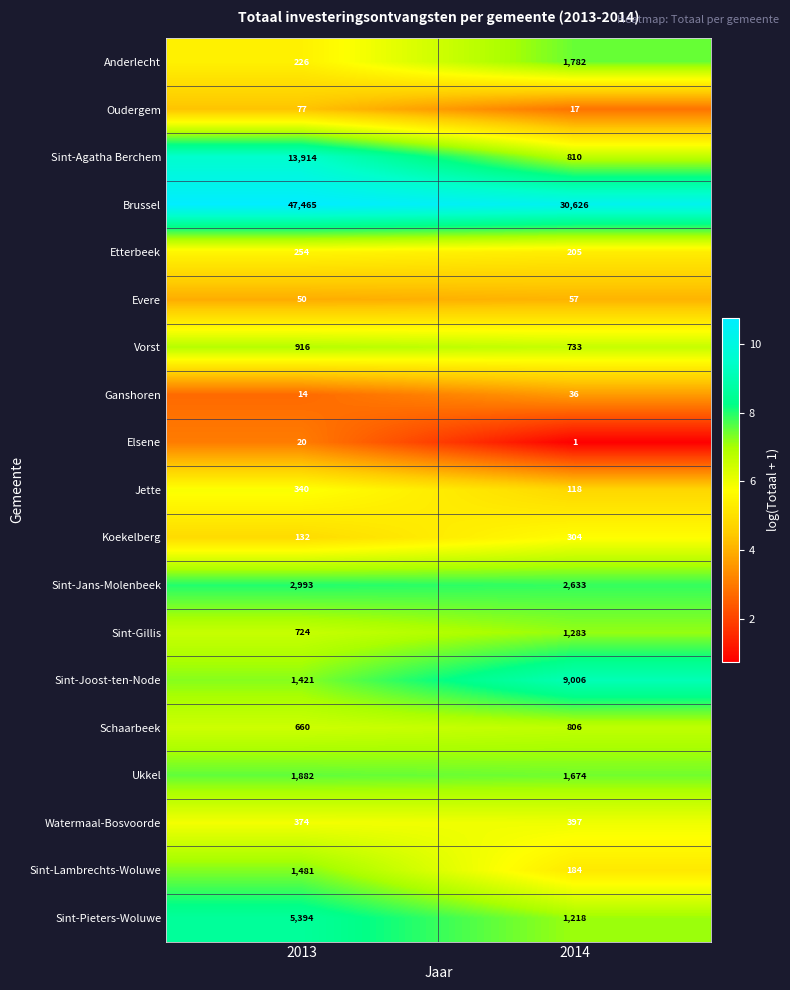

What is the average value of the Sint-Gillis series?

1004